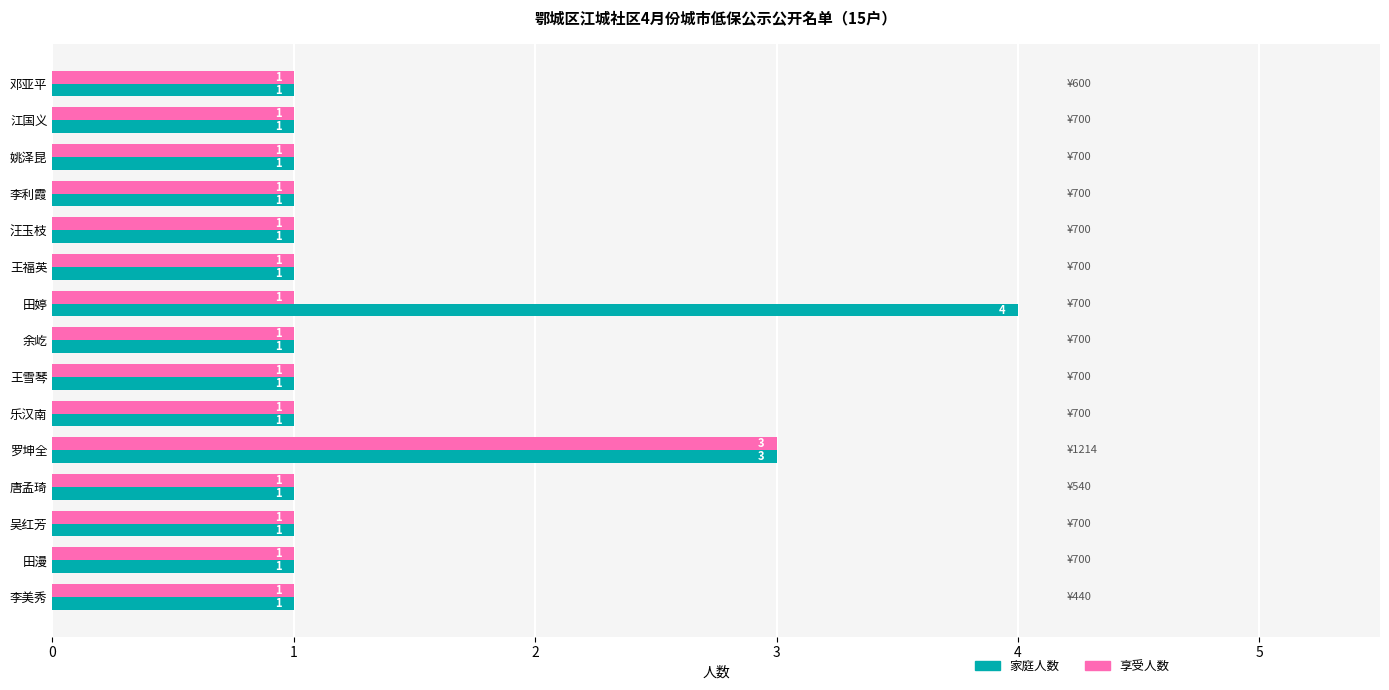

True or false: 享受人数 has a value of 1 at 邓亚平.

True